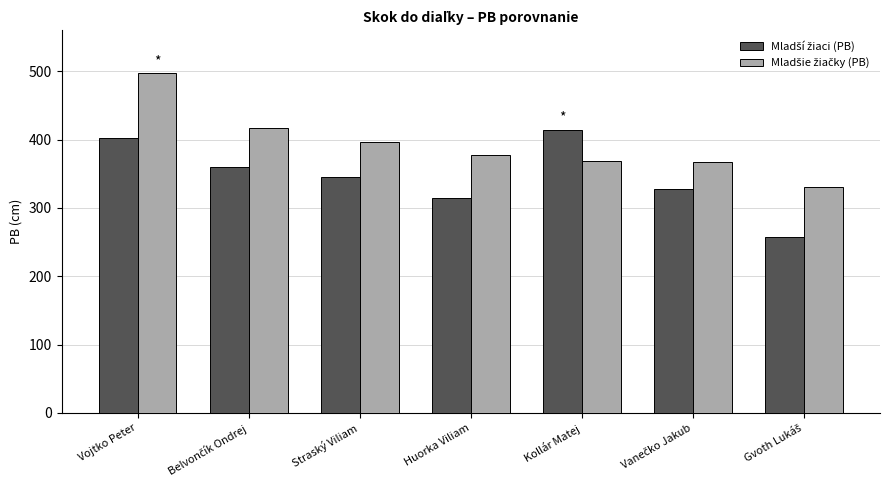

What is the smallest value displayed?

258